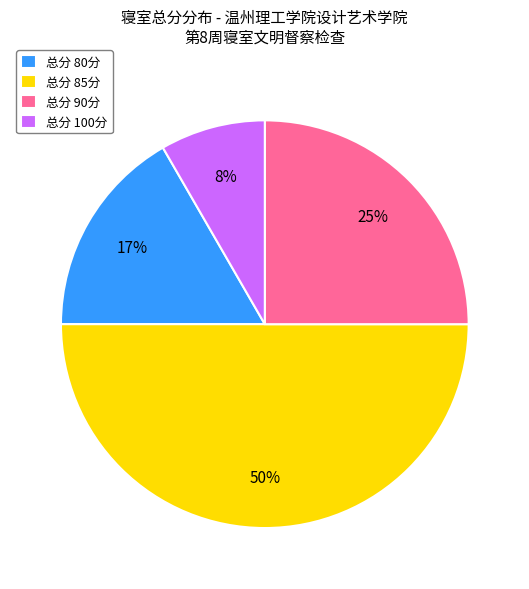

Rank the categories by value from lowest to highest.

总分 100分, 总分 80分, 总分 90分, 总分 85分